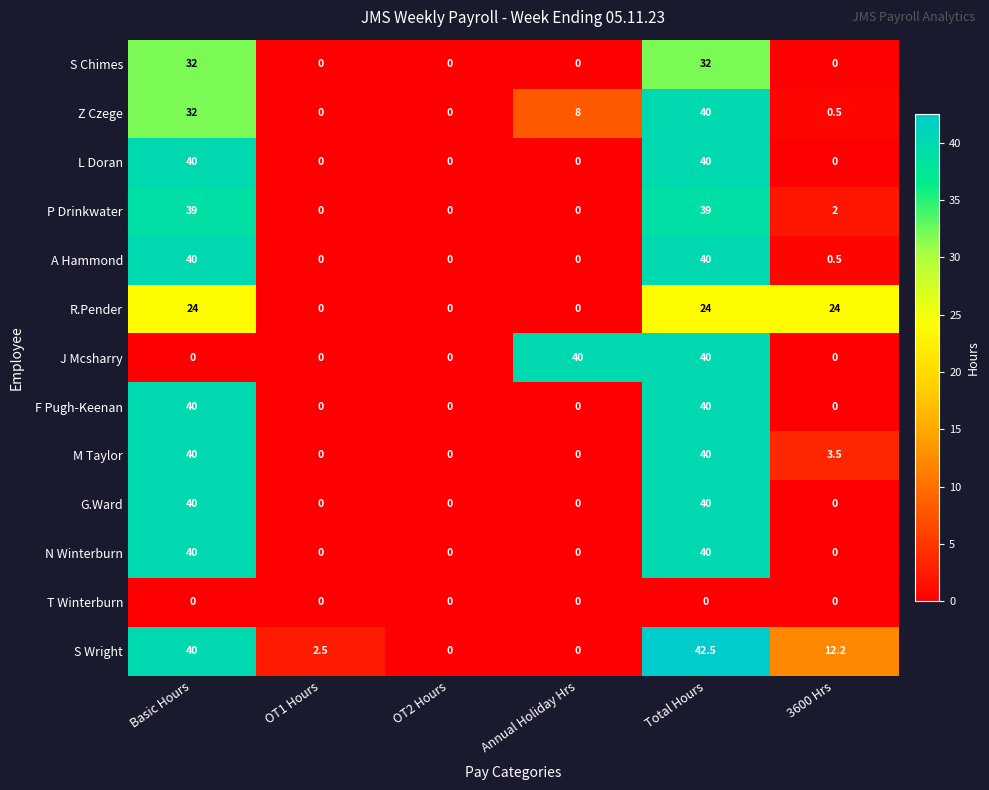

What is the average value of the G.Ward series?

13.3